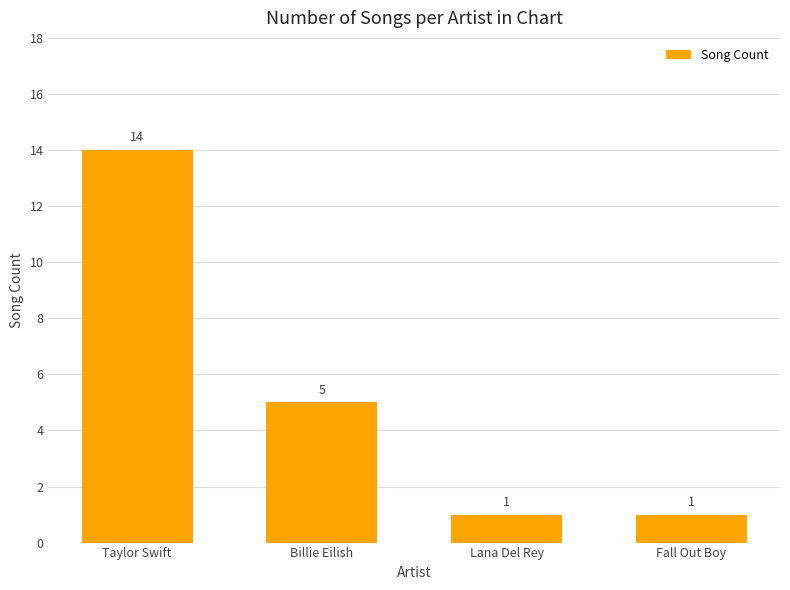

What is the smallest value displayed?

1